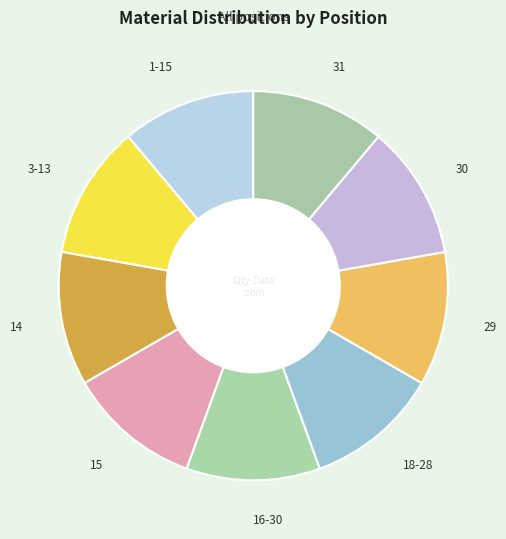

What is the ratio of the value at 29 to the value at 30?

1.0